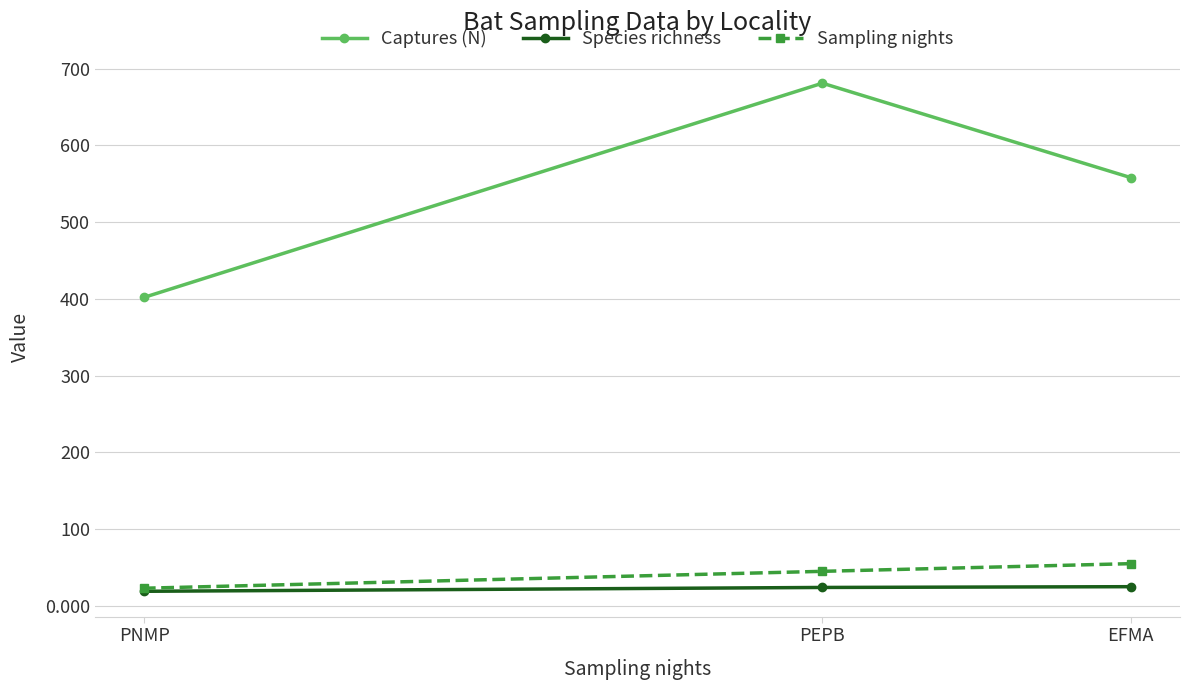

Reading left to right, extract all data points from this chart.

Captures (N): EFMA=558	PEPB=681	PNMP=402
Species richness: EFMA=25	PEPB=24	PNMP=19
Sampling nights: EFMA=55	PEPB=45	PNMP=23